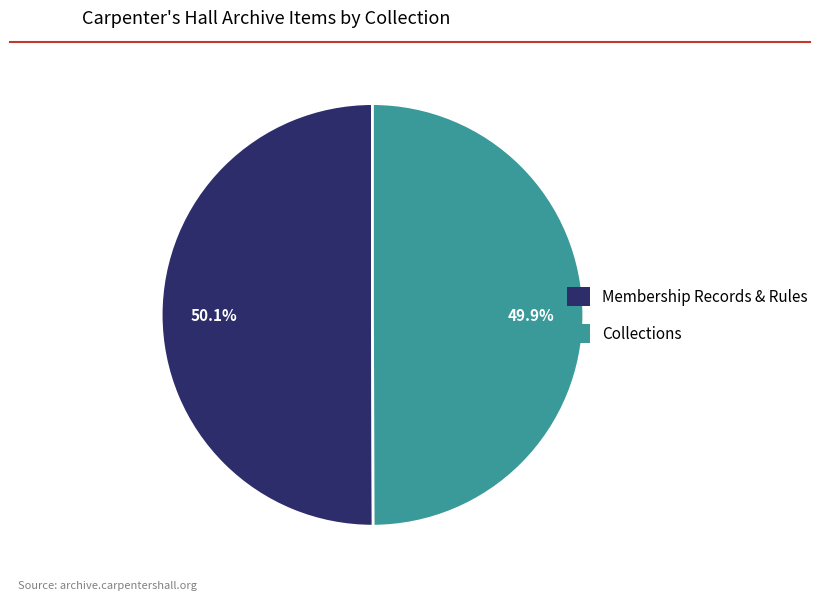

What percentage is the Collections slice, to the nearest percent?

50%